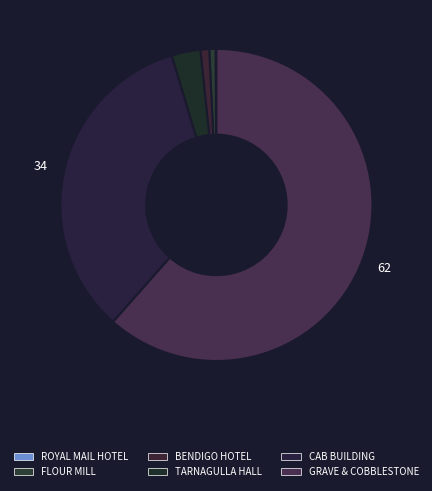

To the nearest percent, what is the difference between the largest and smallest slice percentages?

61%